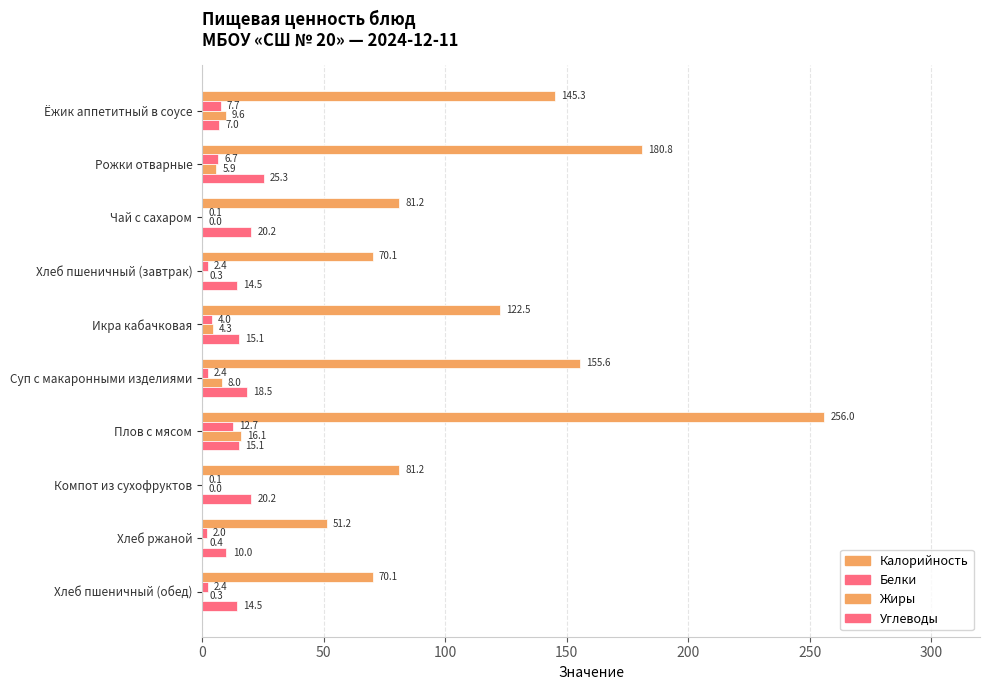

How many data points does each series have?

10